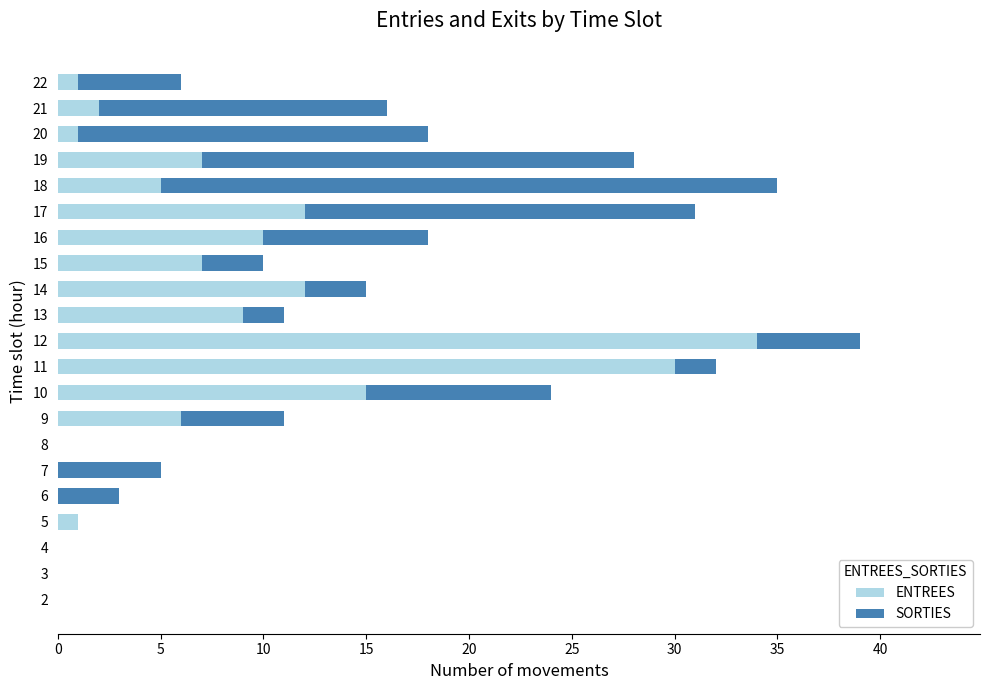

What is the maximum value for ENTREES?

34